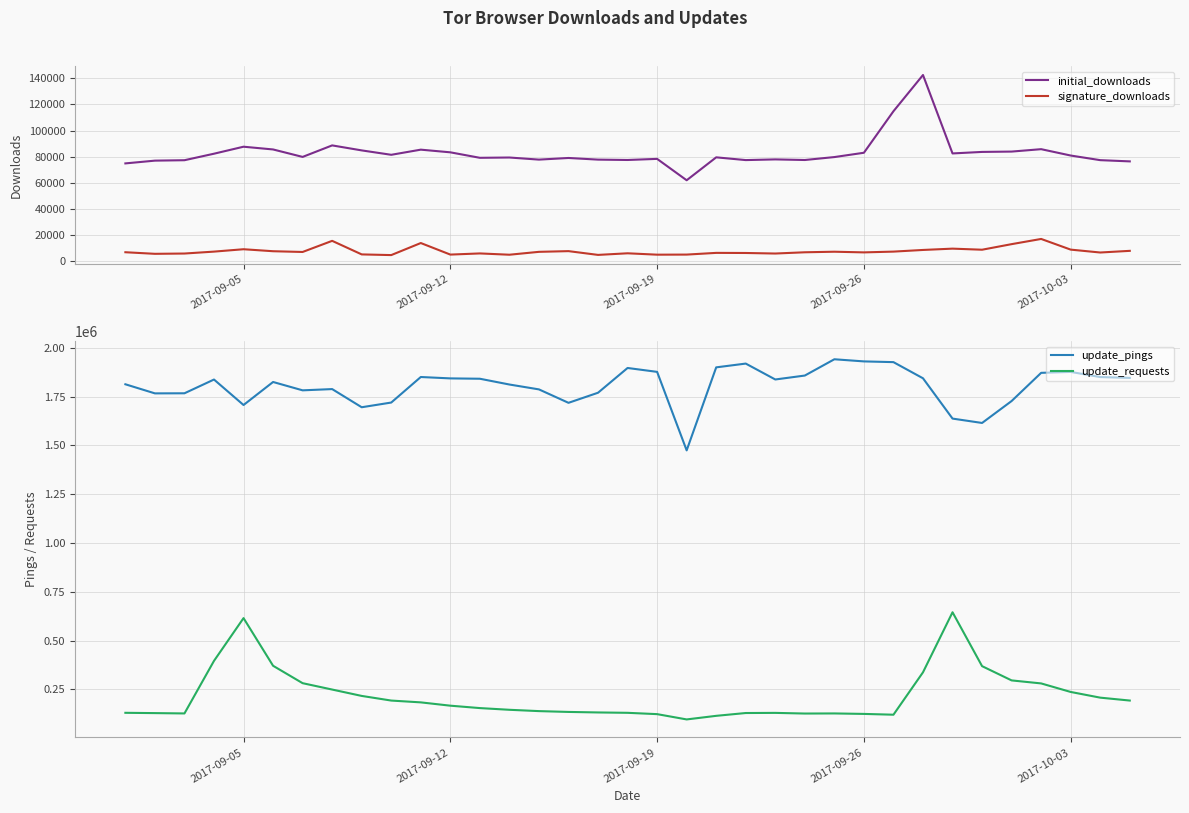

What is the value of the signature_downloads point at the 33rd from the left?

9063